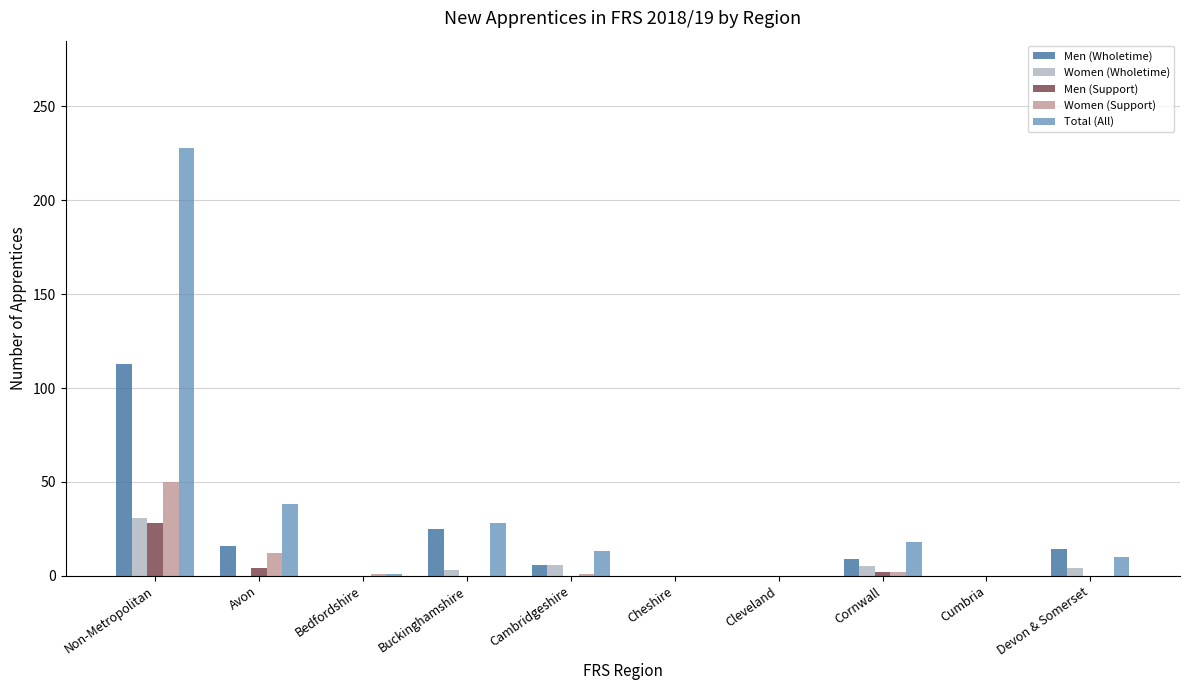

Which has a higher value, Cornwall or Cumbria?

Cornwall